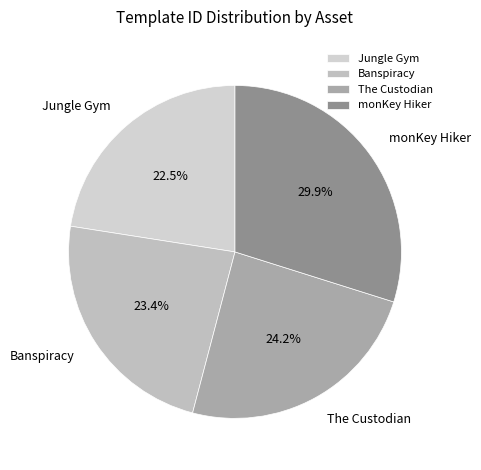

Rank the categories by value from lowest to highest.

Jungle Gym, Banspiracy, The Custodian, monKey Hiker